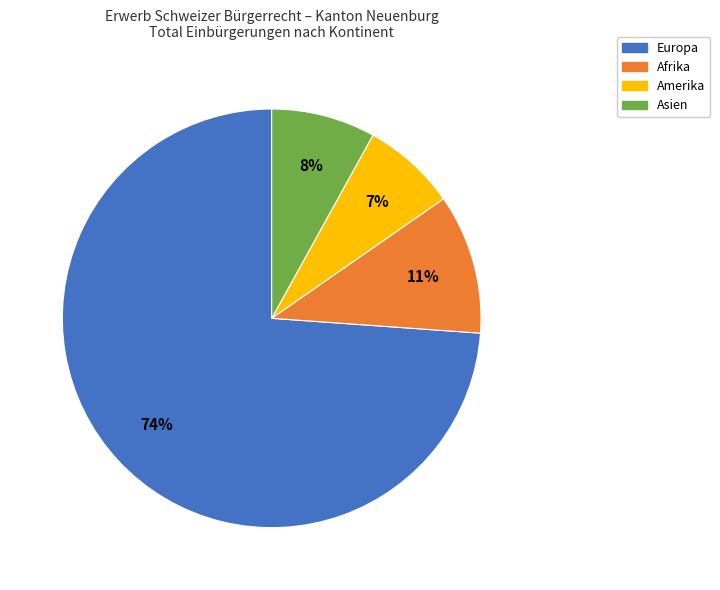

Is there any slice that represents more than half of the pie?

Yes